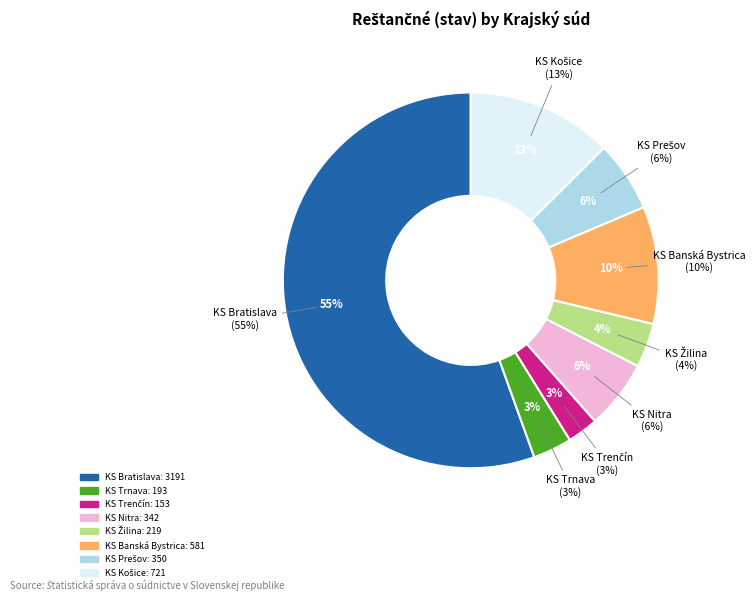

How many segments does this pie chart have?

8